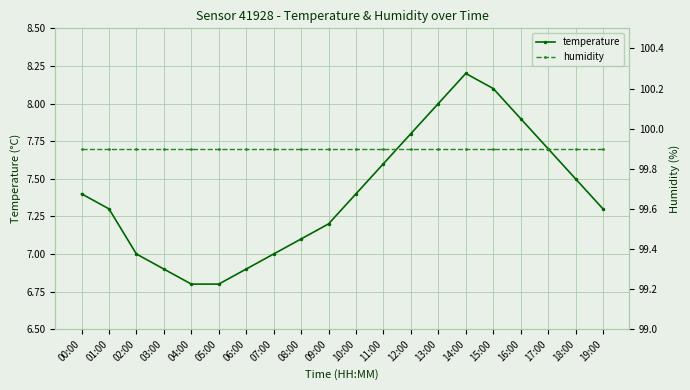

How many data points does each series have?

20